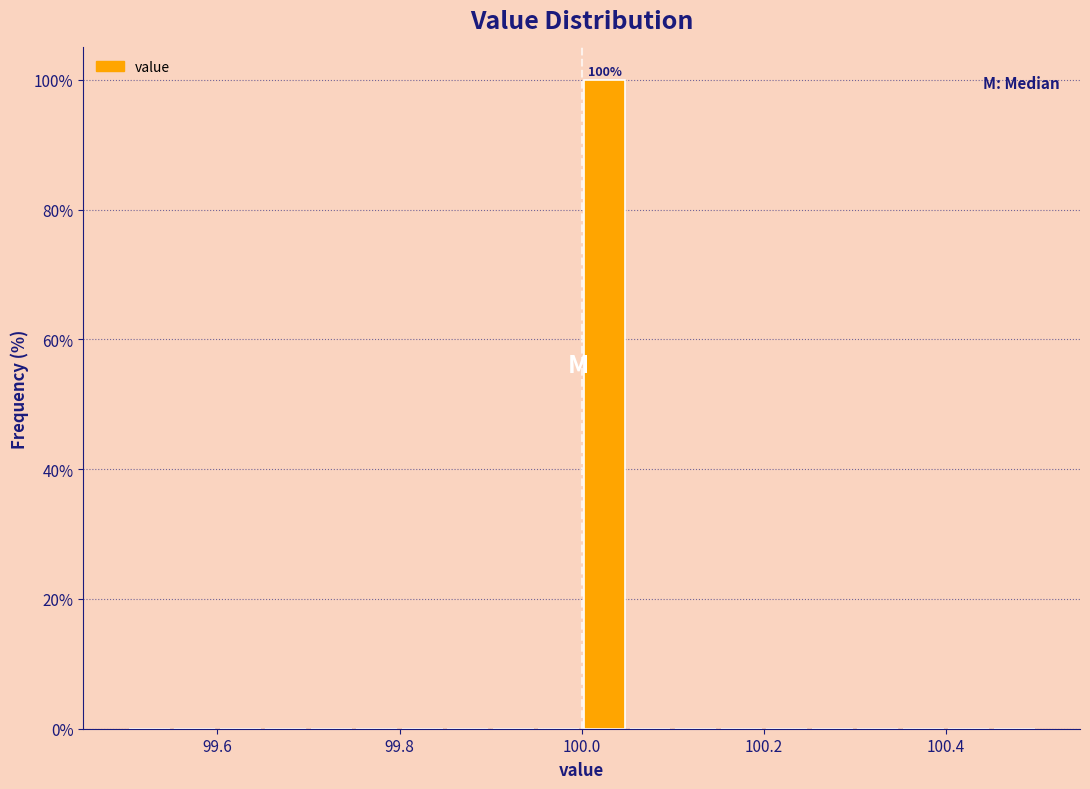

Around what value on the x-axis is the tallest bar? Give the approximate position of its centre, as read against the axis.

100.02